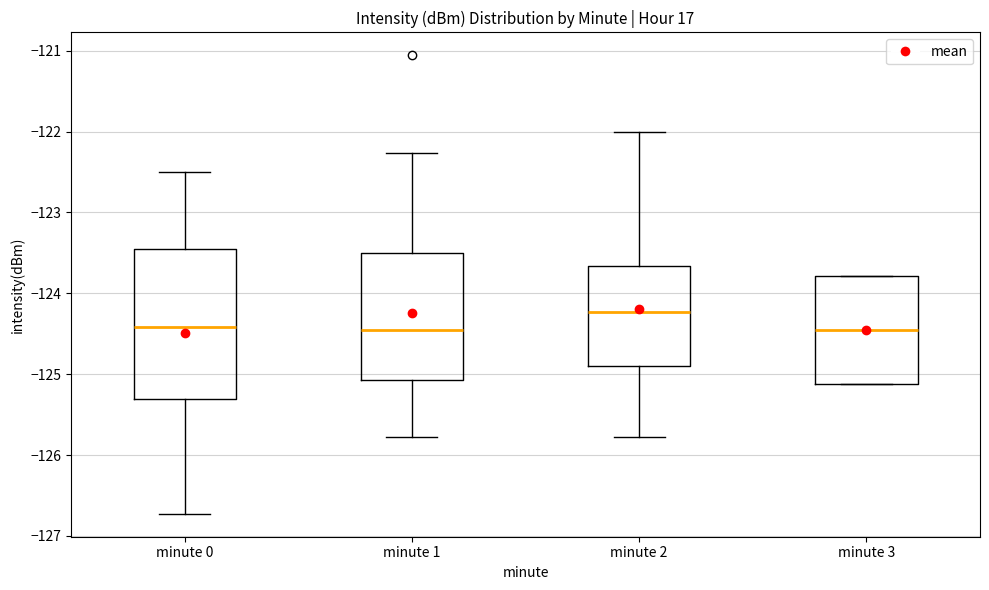

Where does the median line of the box for minute 1 sit on the y-axis? The values are not printed on the chart, so give them approximately, as read against the axis.

-124.4